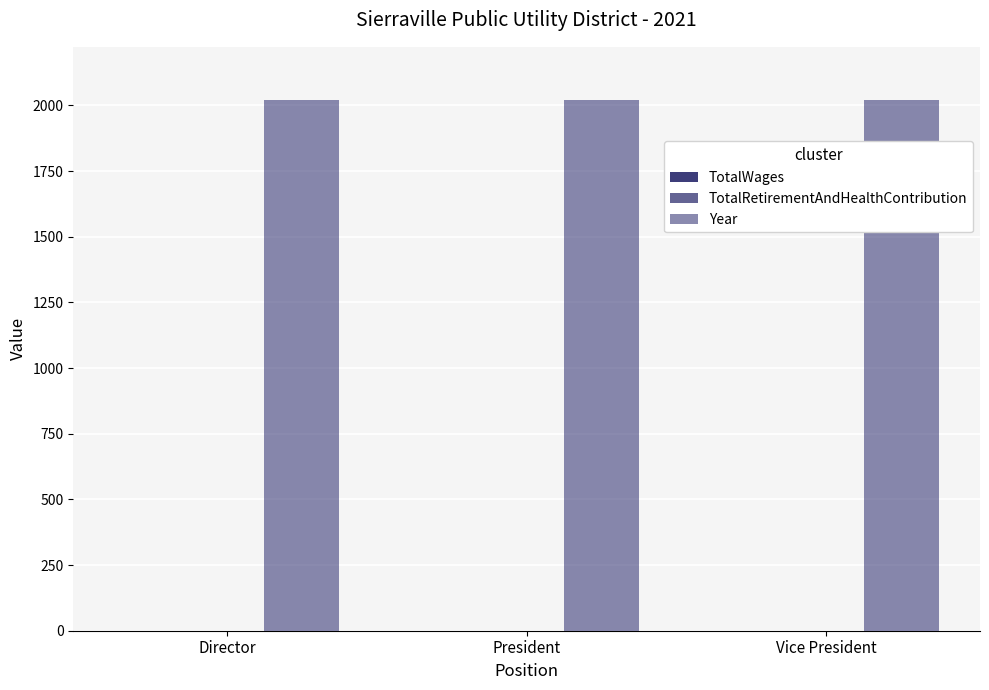

What is the spread (max minus min) of values at Director?

2021